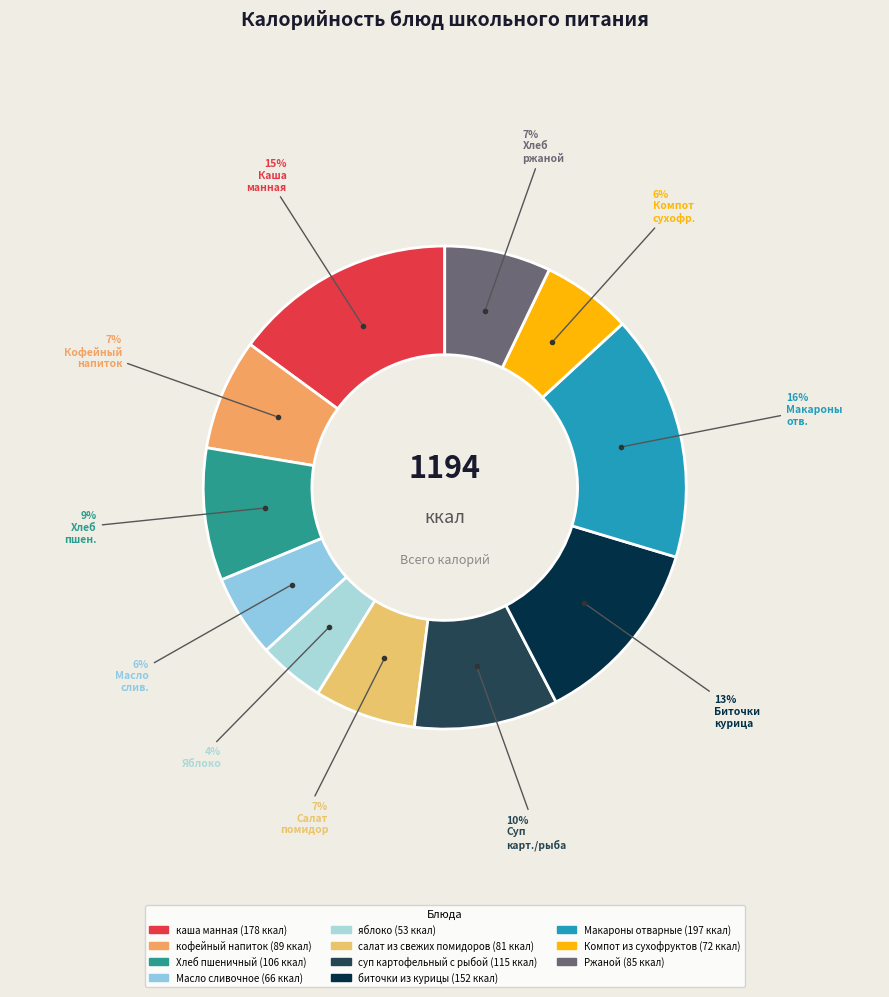

How many segments does this pie chart have?

11